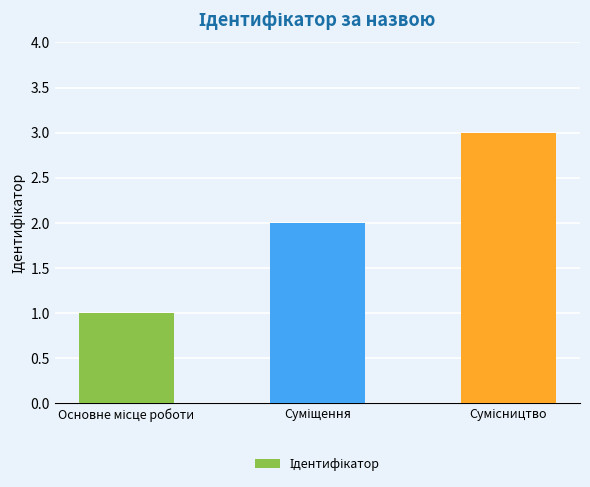

What is the sum of all values?

6